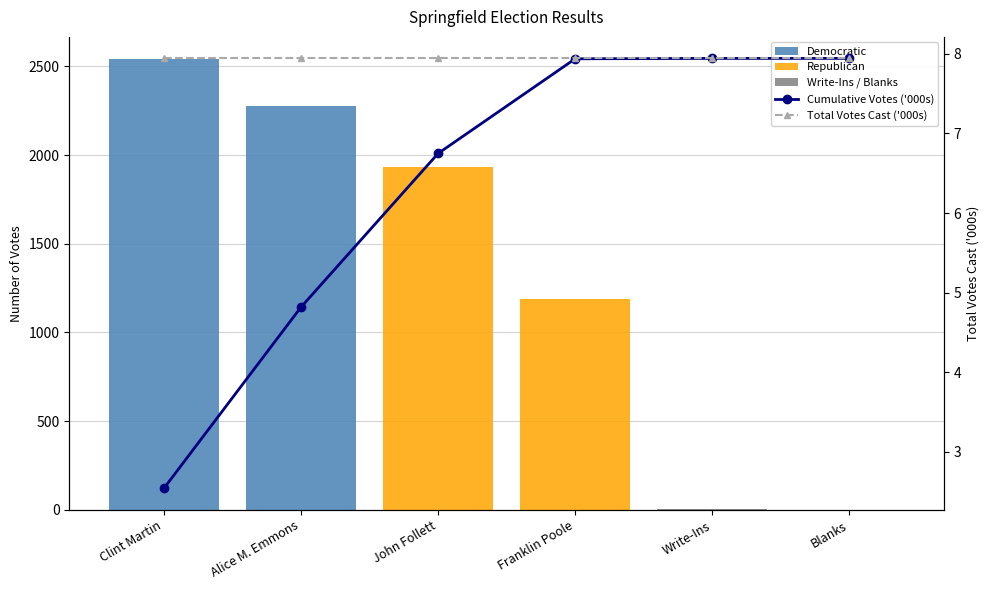

Which series changed the most between Franklin Poole and Blanks?

Republican